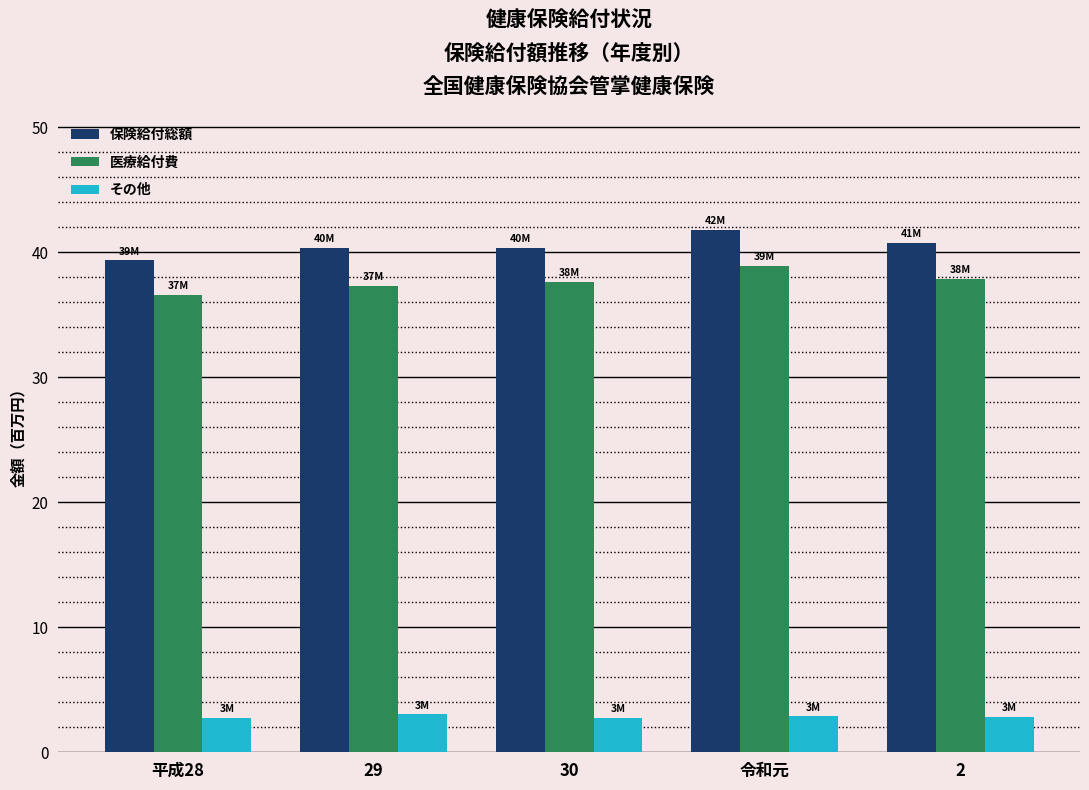

At which category is the sum across all series the highest?

令和元